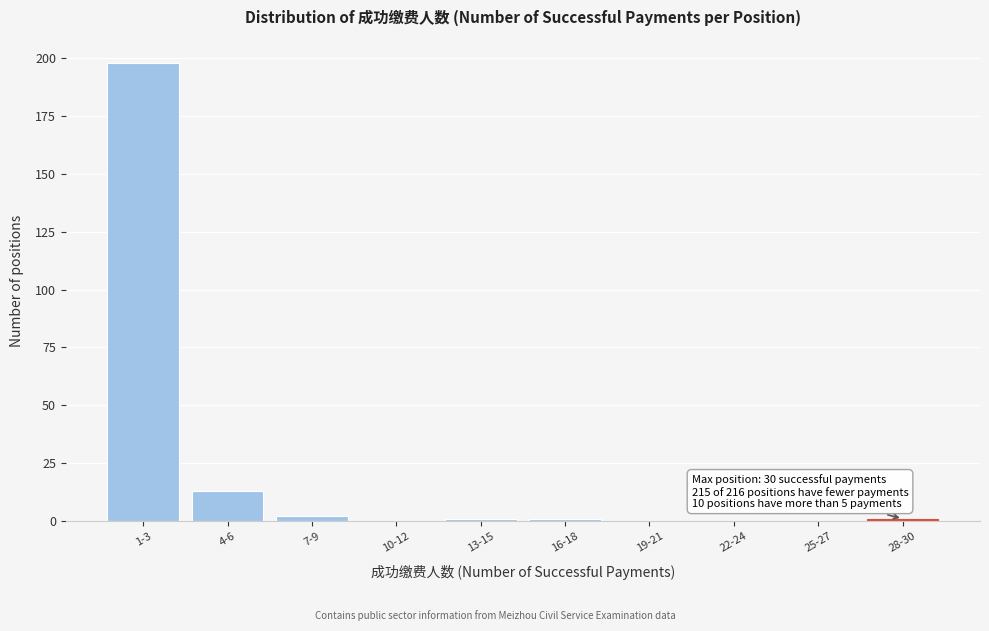

Reading left to right, what are all the values shown in this chart?

1-3=198	4-6=13	7-9=2	10-12=0	13-15=1	16-18=1	19-21=0	22-24=0	25-27=0	28-30=1